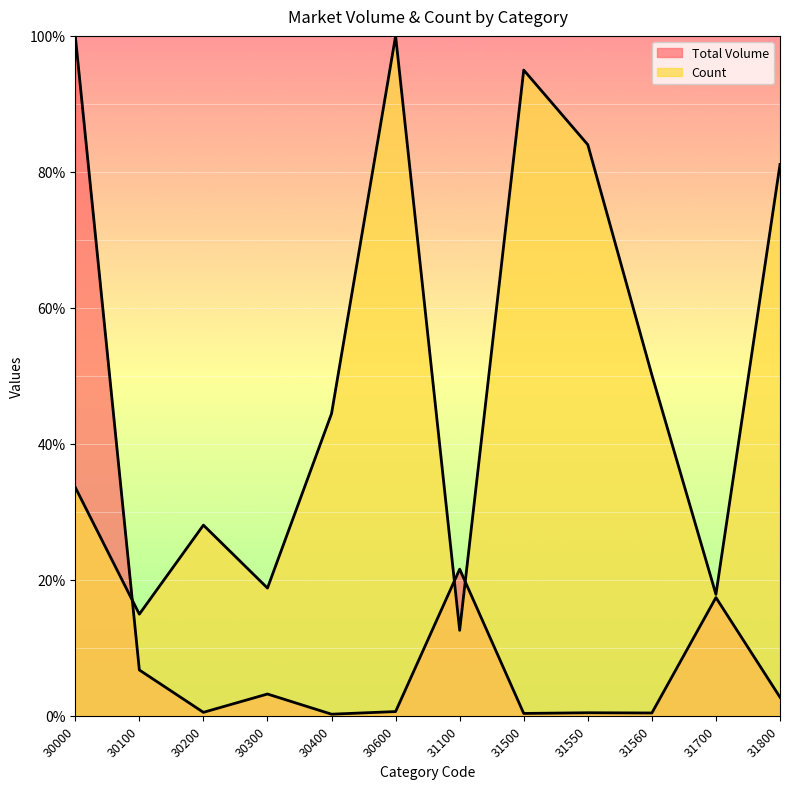

What is the value of the Count point at the 4th from the left?

18.8